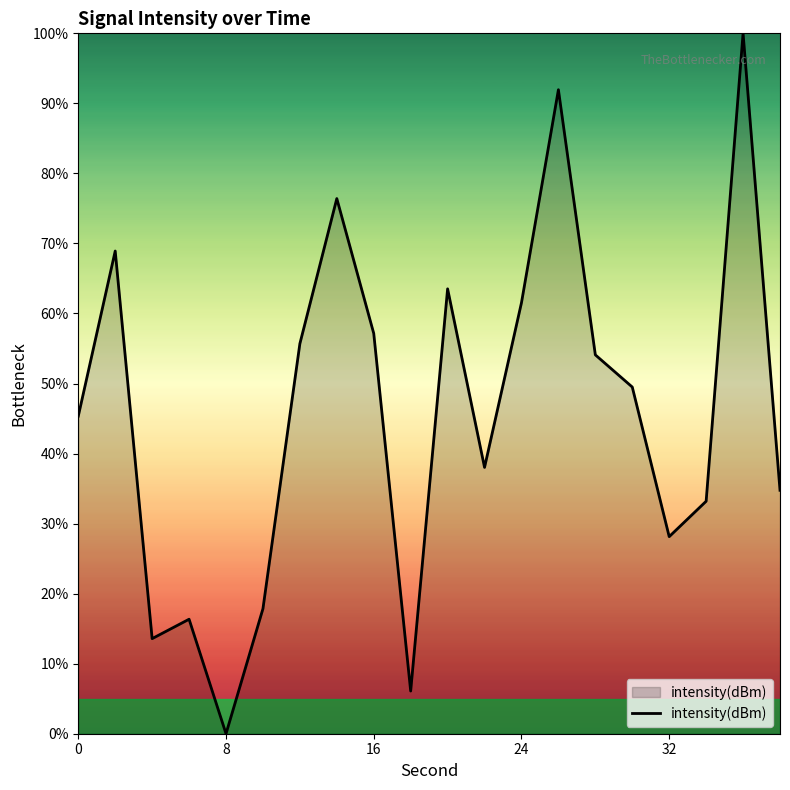

What is the average value?

45.6